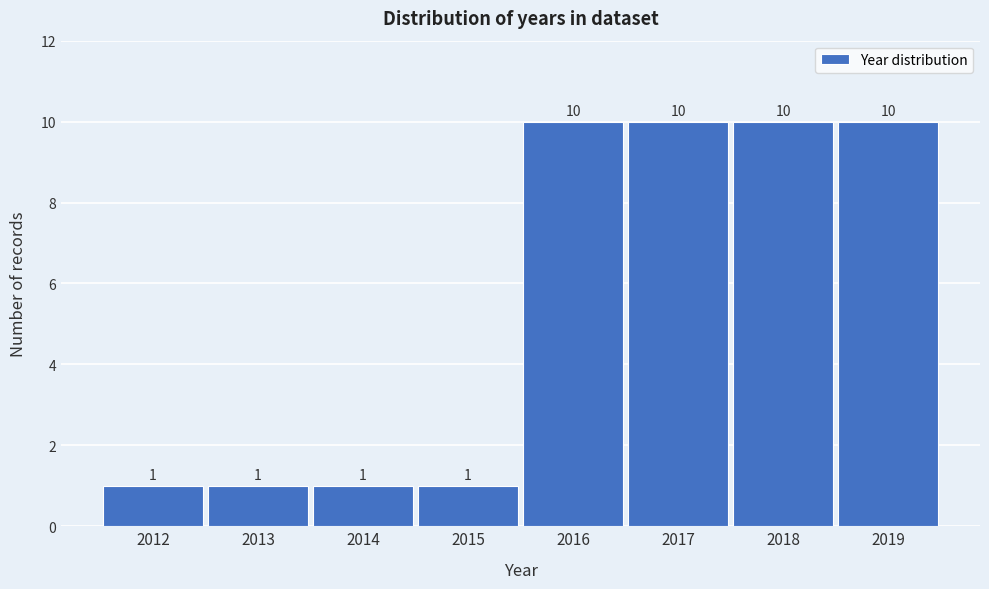

What is the height of the bar covering 2011.5 to 2012.5 on the x-axis?

1